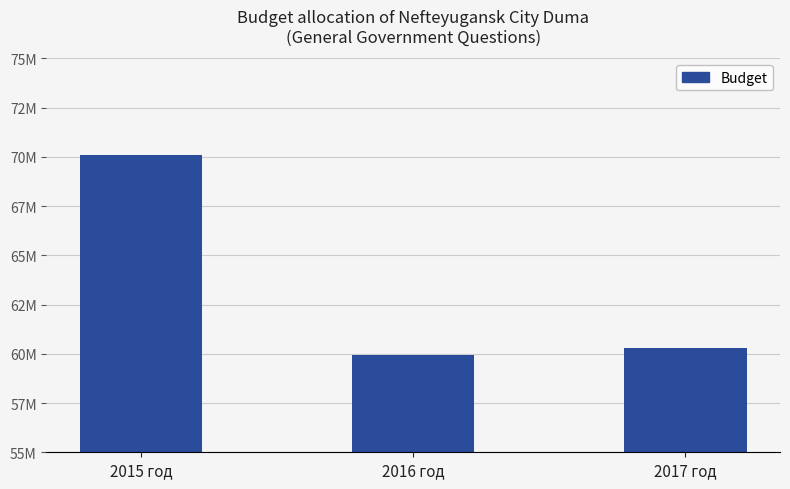

At which label does the data first exceed 60282200?

2015 год